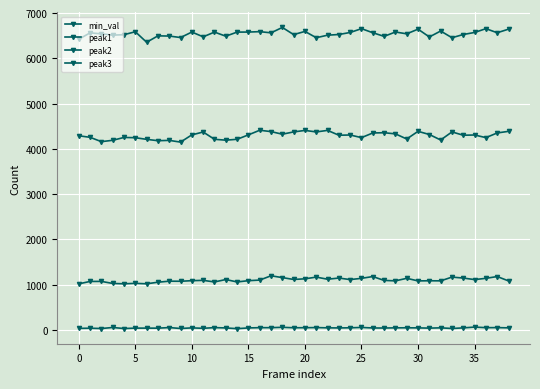

Where is the first local minimum for peak1?

15